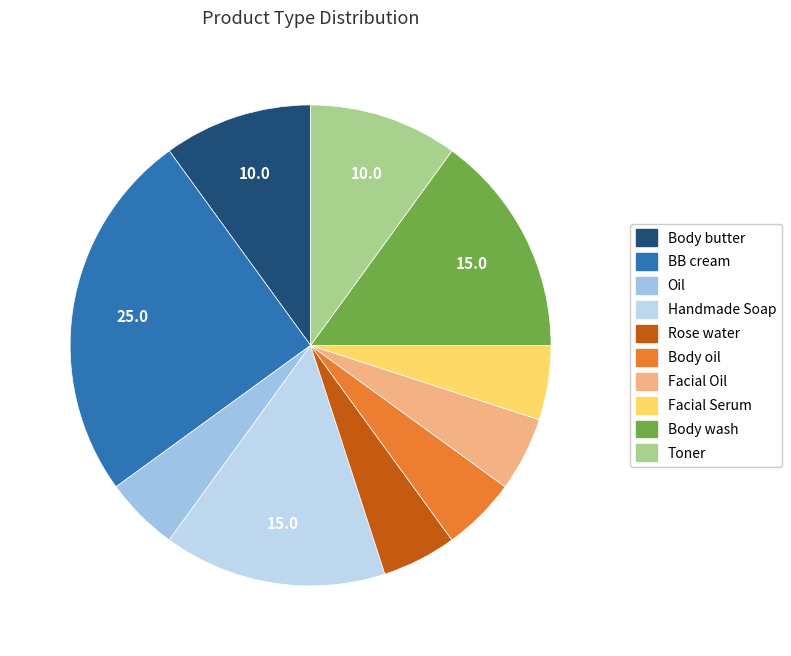

What is the largest slice in the pie chart?

BB cream